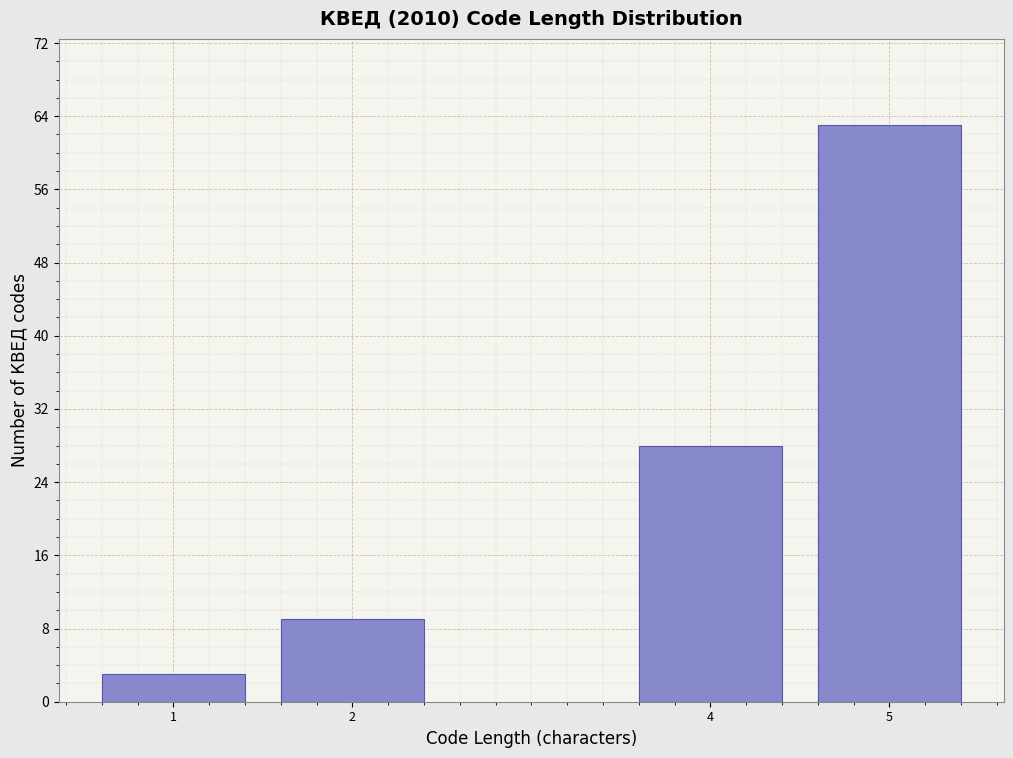

Reading left to right, list all the values displayed in this chart.

3	9	28	63